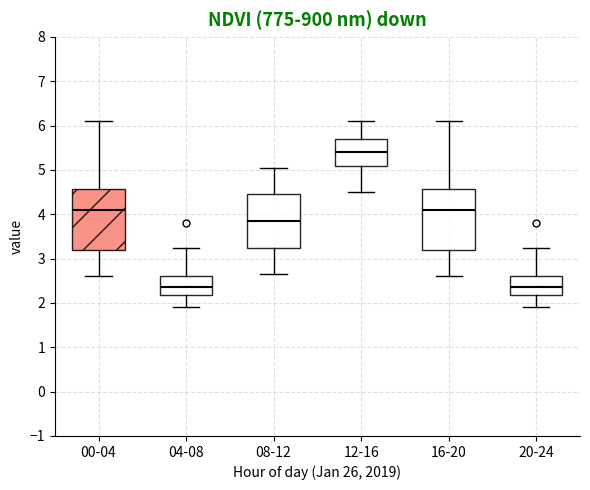

Which box has the highest median line?

12-16